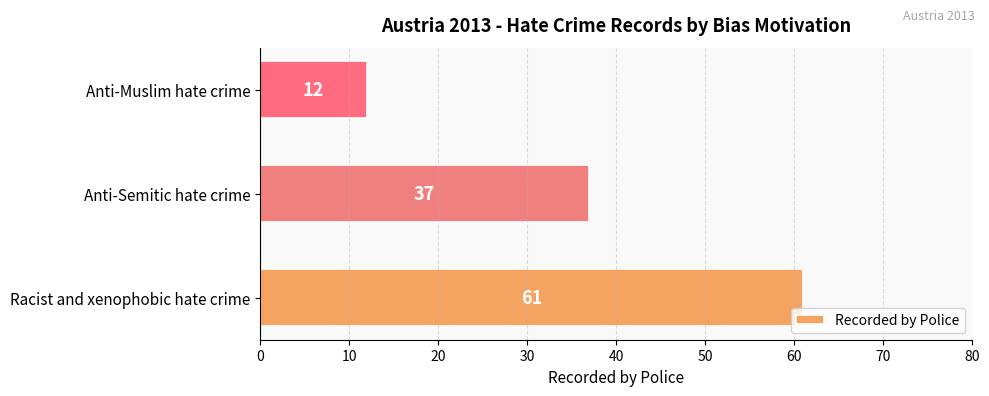

Reading top to bottom, extract all data points from this chart.

12	37	61